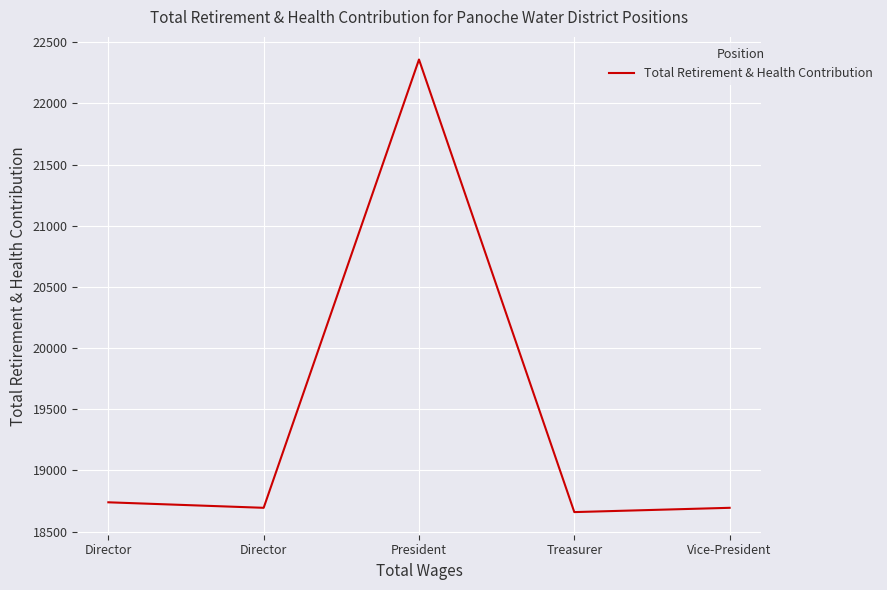

Reading left to right, transcribe all the data shown in this chart.

18740	18695	22359	18660	18695